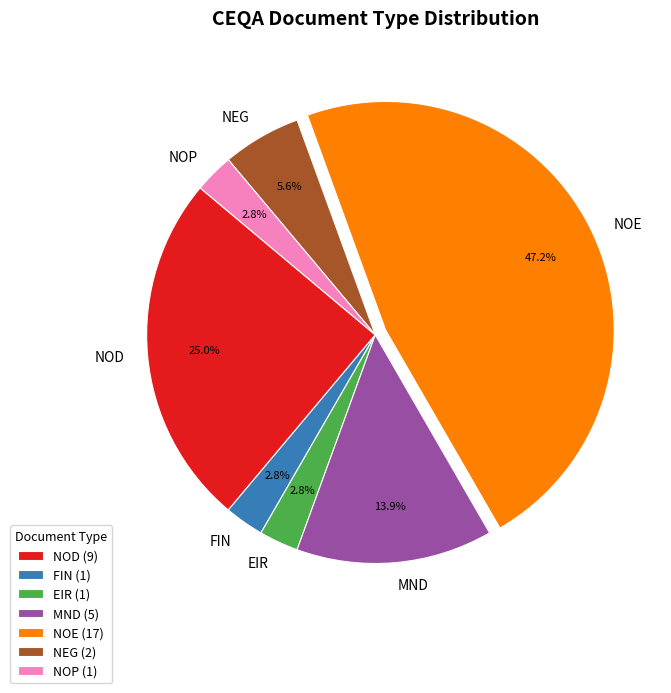

Combined, what portion of the pie is NOD and MND?

38.9%